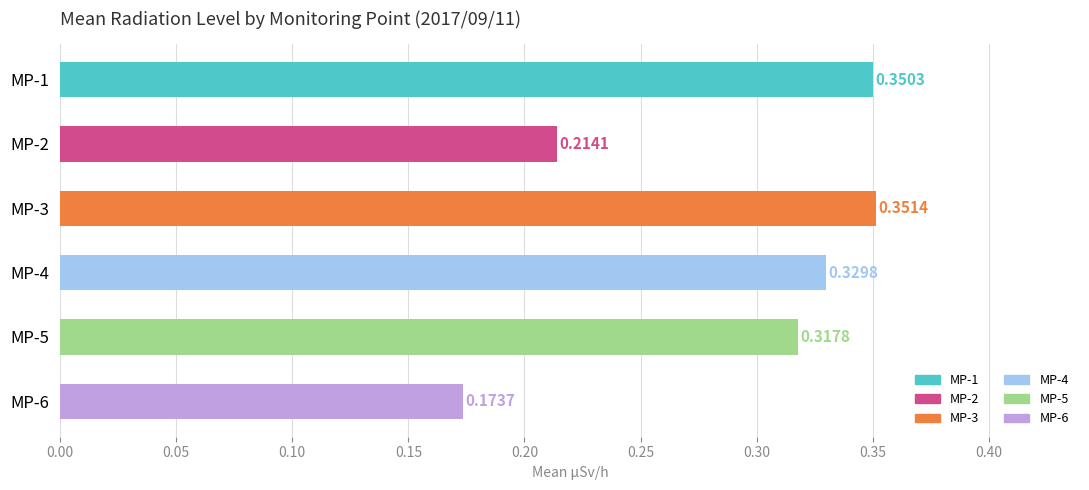

List the labels in order of value, smallest first.

MP-6, MP-2, MP-5, MP-4, MP-1, MP-3